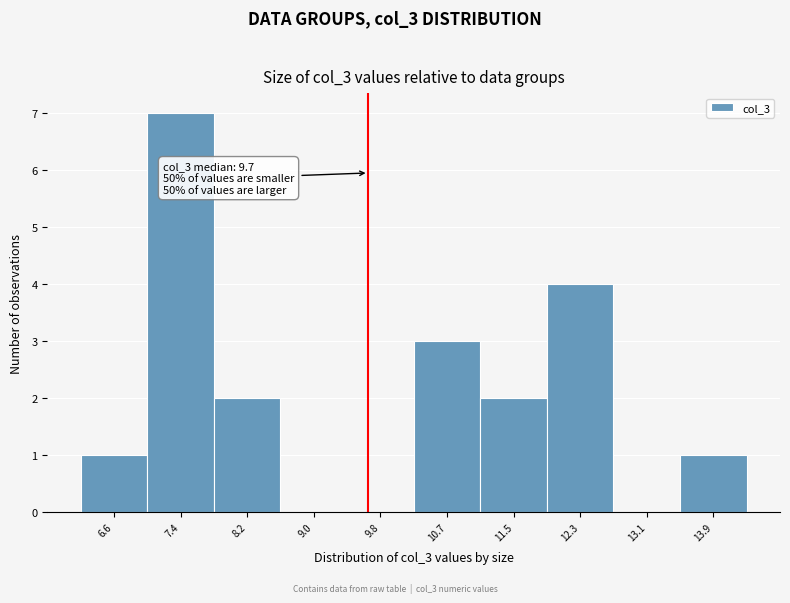

Over which range of the x-axis is the bar tallest?

7.01 to 7.82